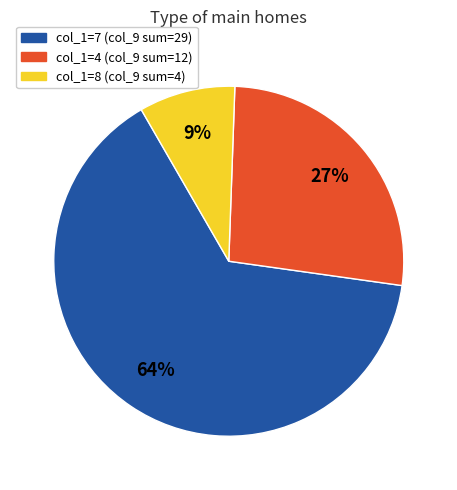

How many slices are in this pie chart?

3